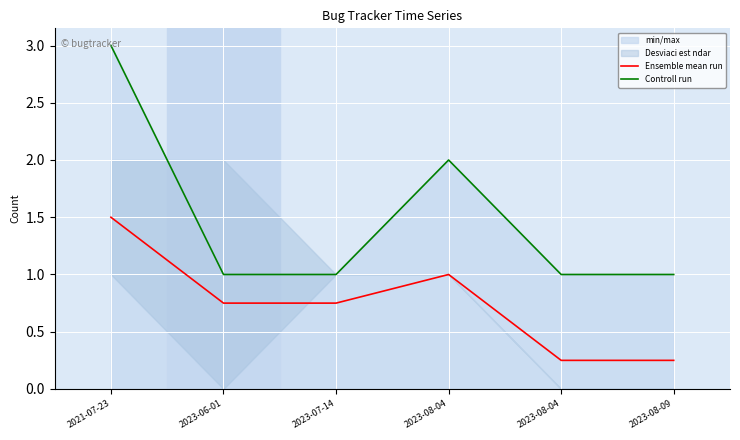

True or false: Controll run and Ensemble mean run intersect in this chart.

False